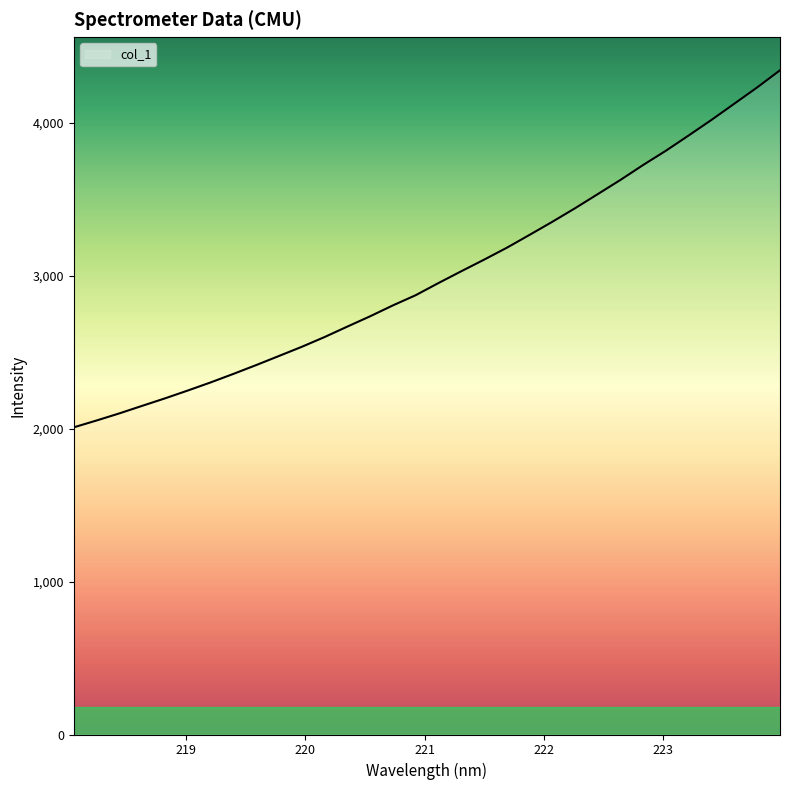

What is the minimum value shown in the chart?

2007.7